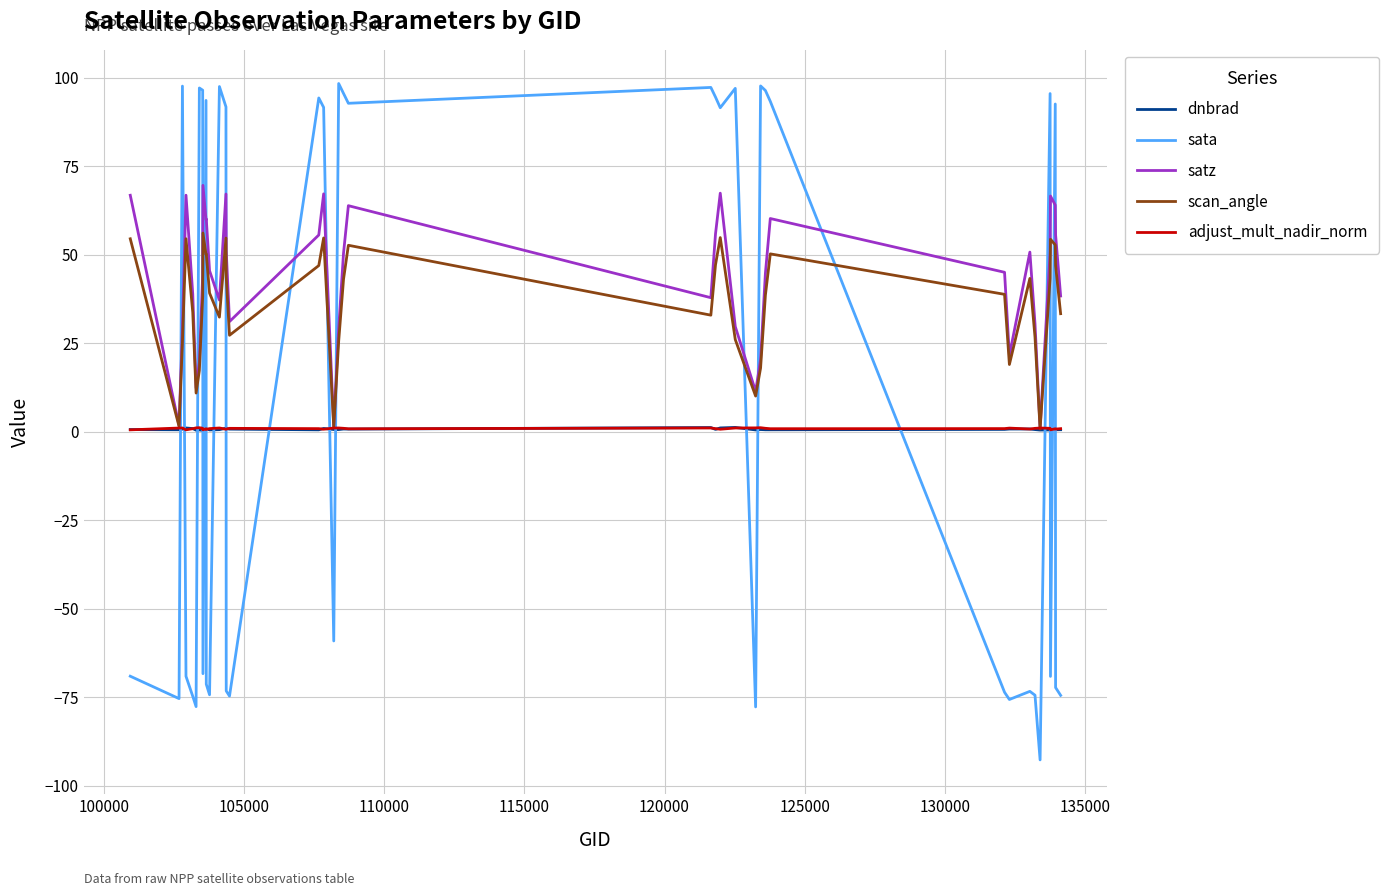

What is the difference between the second highest and minimum values in the satz series?

66.5